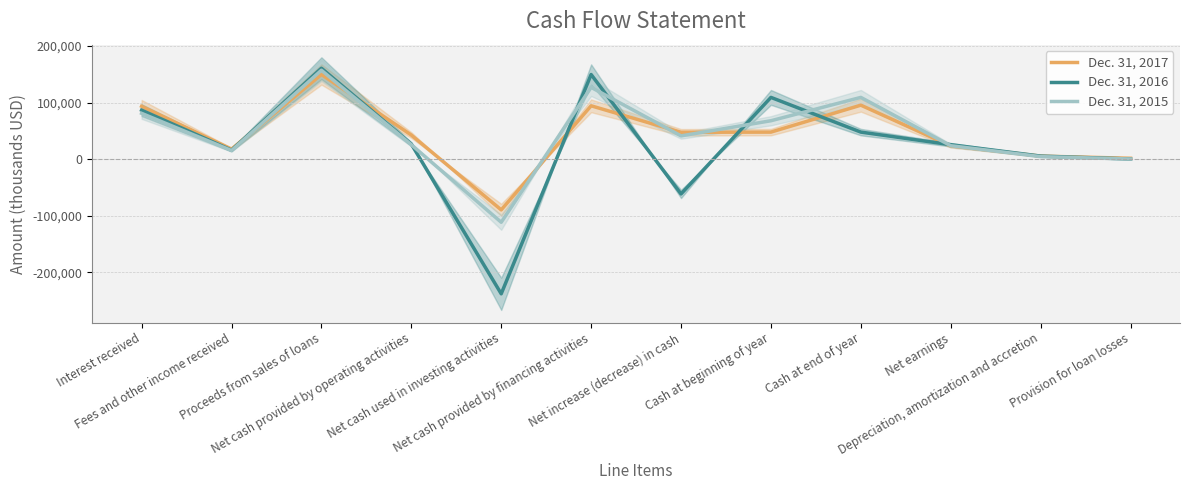

What are all the series names shown in the legend?

Dec. 31, 2017, Dec. 31, 2016, Dec. 31, 2015